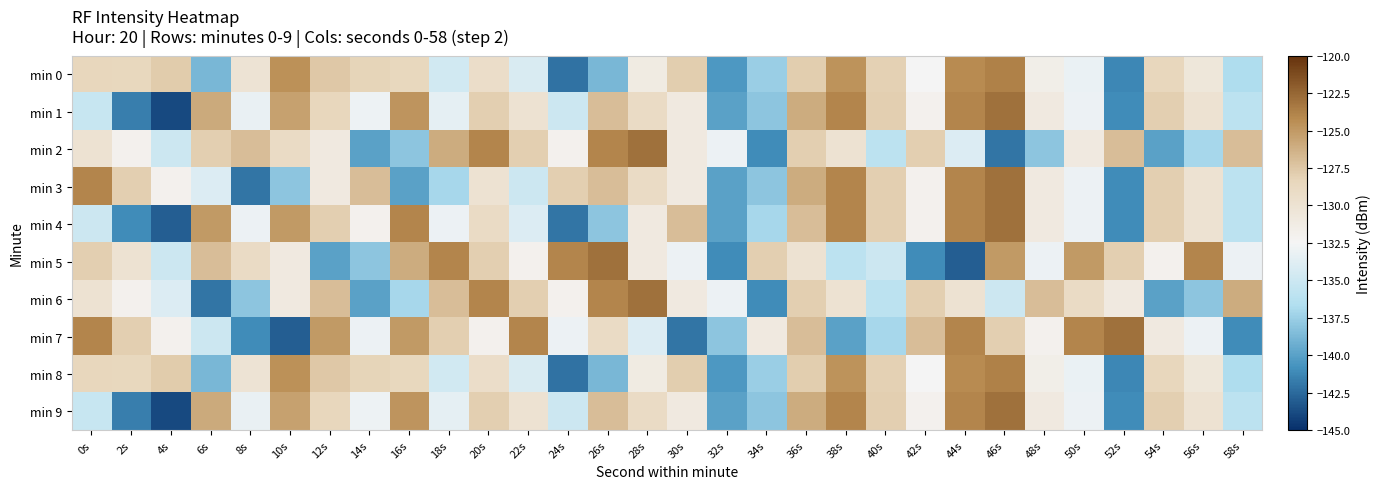

Which series has the largest range (max minus min)?

min 1